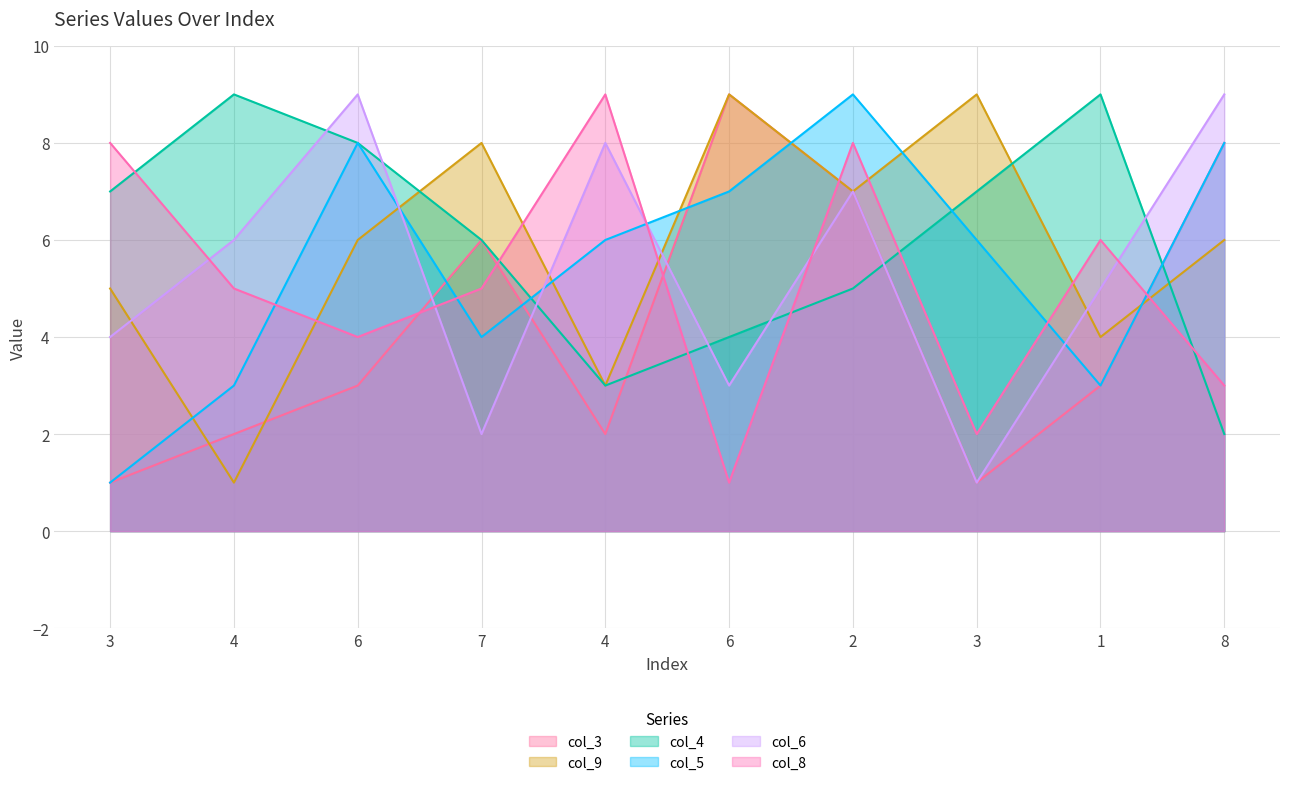

Between 3 and 3, which is larger?

3